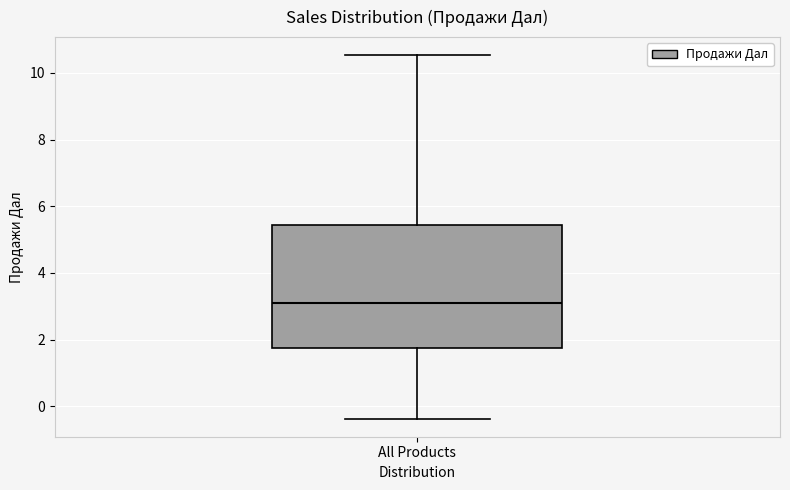

Where is the lower edge of the box for All Products on the y-axis? The values are not printed on the chart, so give them approximately, as read against the axis.

1.8